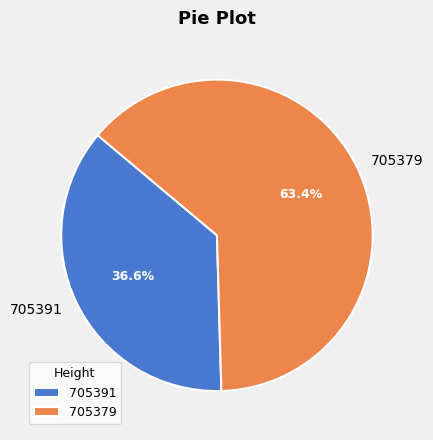

To the nearest percent, what percentage of the pie is 705391?

37%